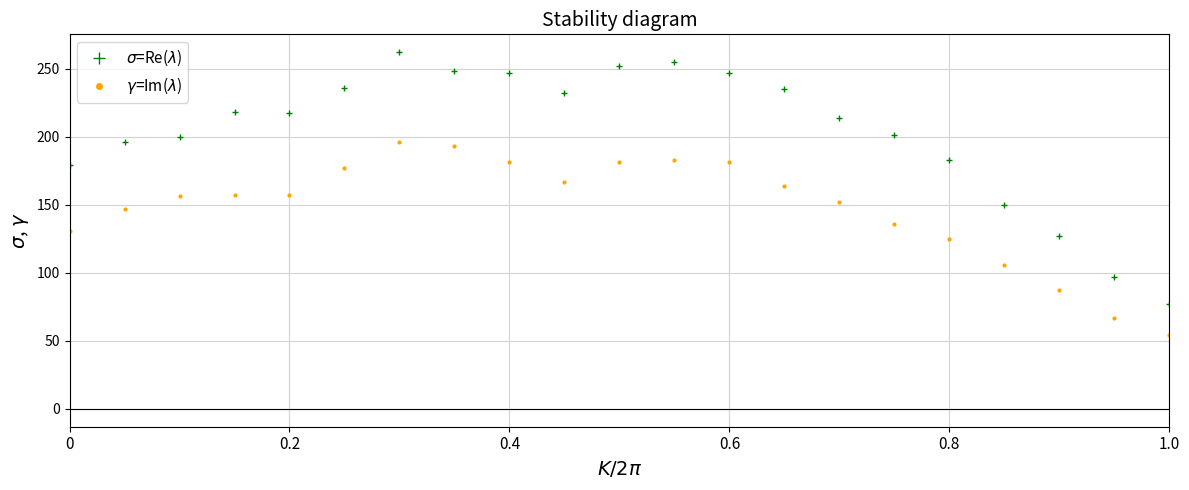

How many values in the $\sigma$=Re($\lambda$) series are below 217?

10